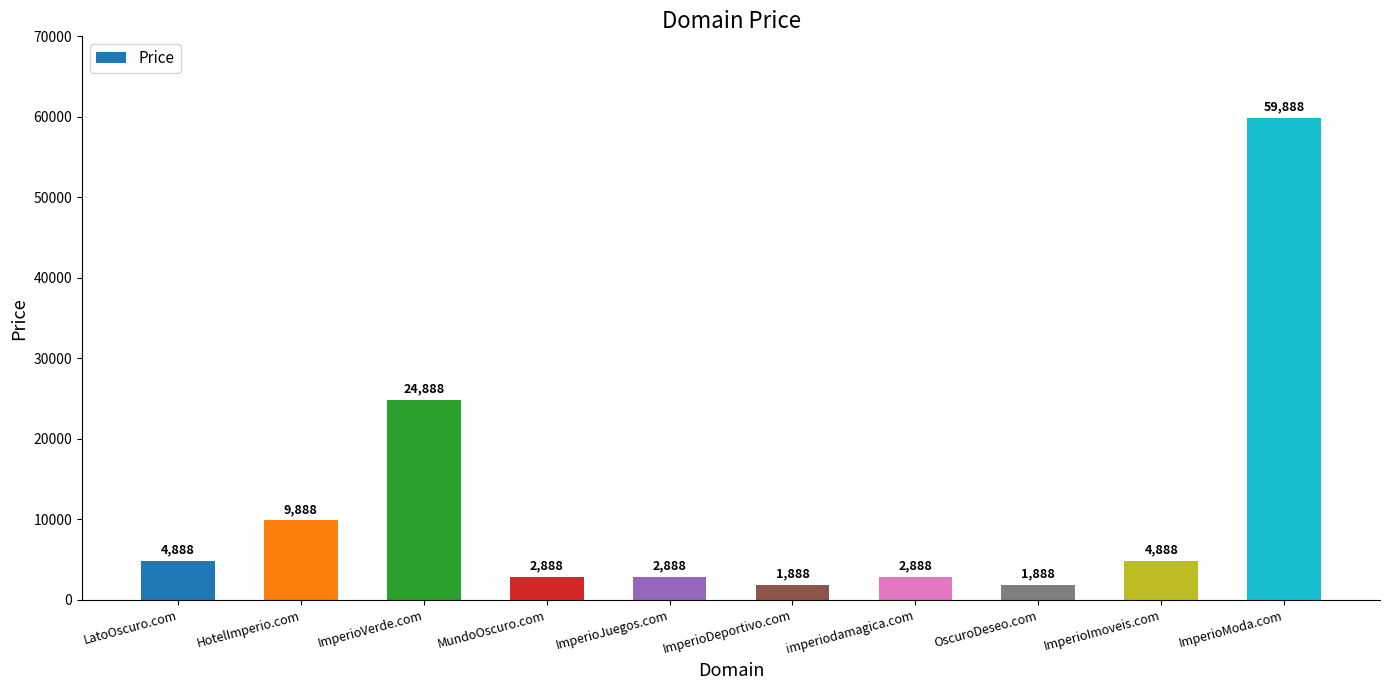

What is the change in value from HotelImperio.com to ImperioImoveis.com?

-5000